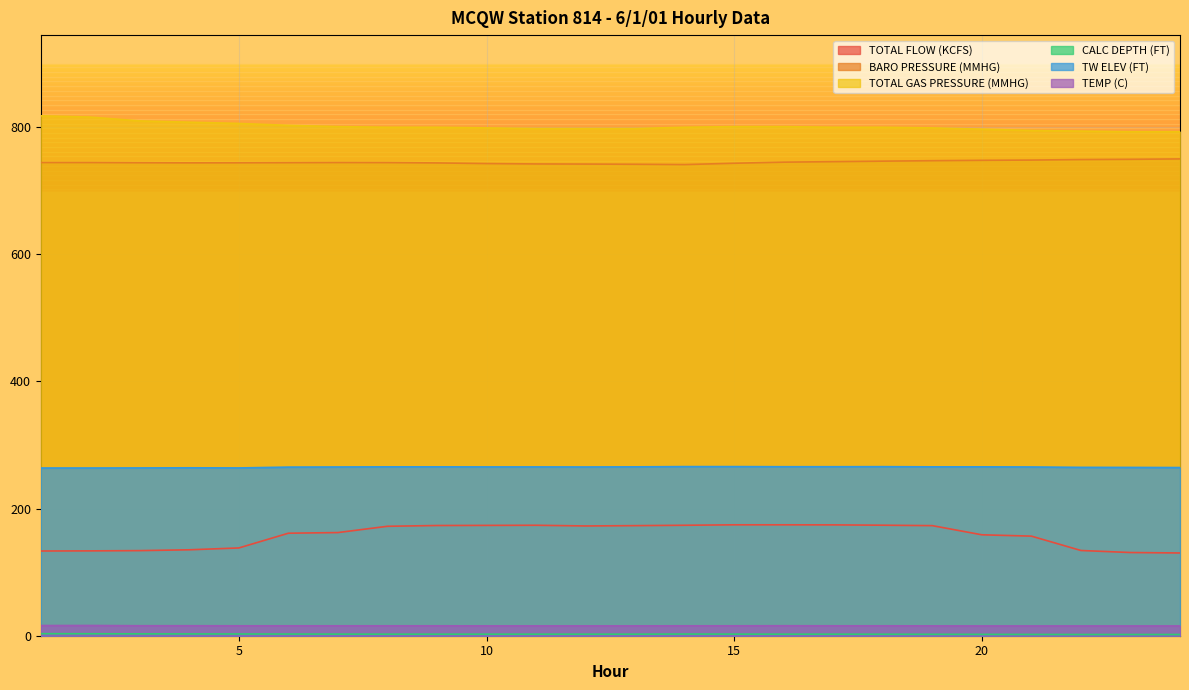

List the labels in order of TEMP (C) value, smallest first.

20, 21, 22, 23, 24, 10, 11, 12, 13, 19, 5, 6, 7, 8, 9, 14, 15, 17, 18, 3, 4, 16, 1, 2